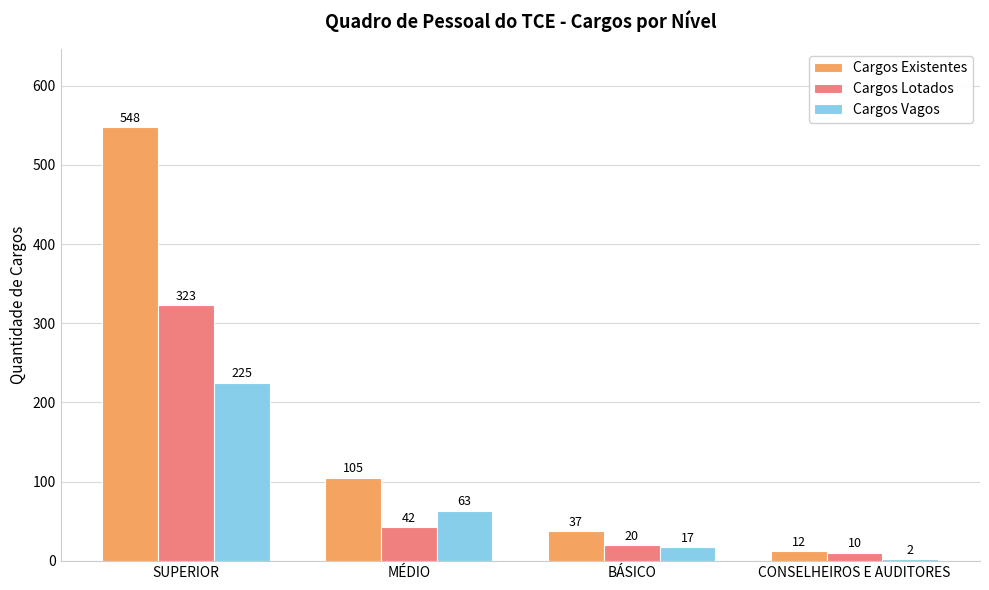

What is the minimum value shown in the chart?

2